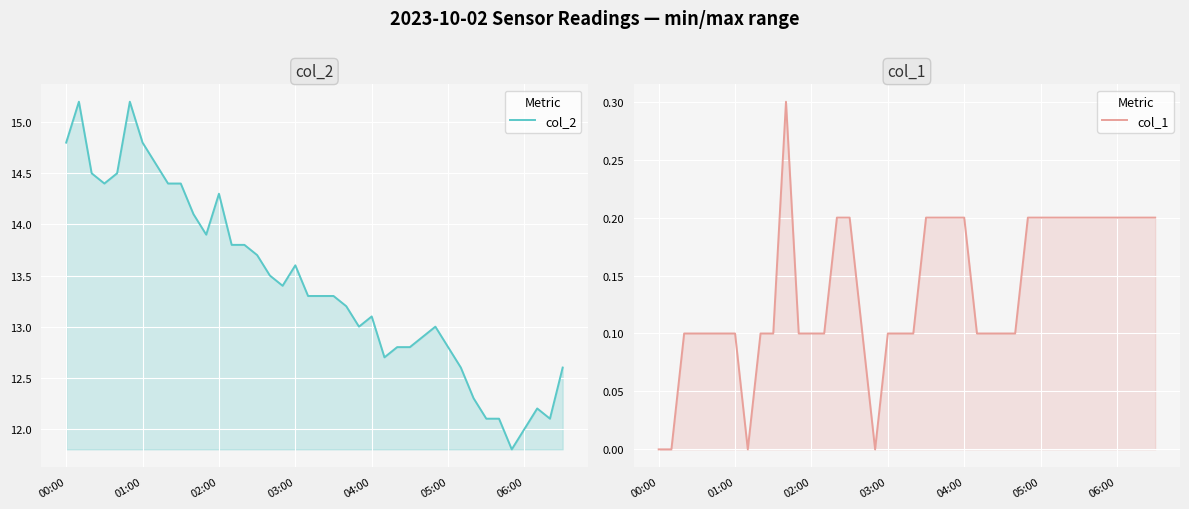

What is the sum of all col_2 values?

536.9